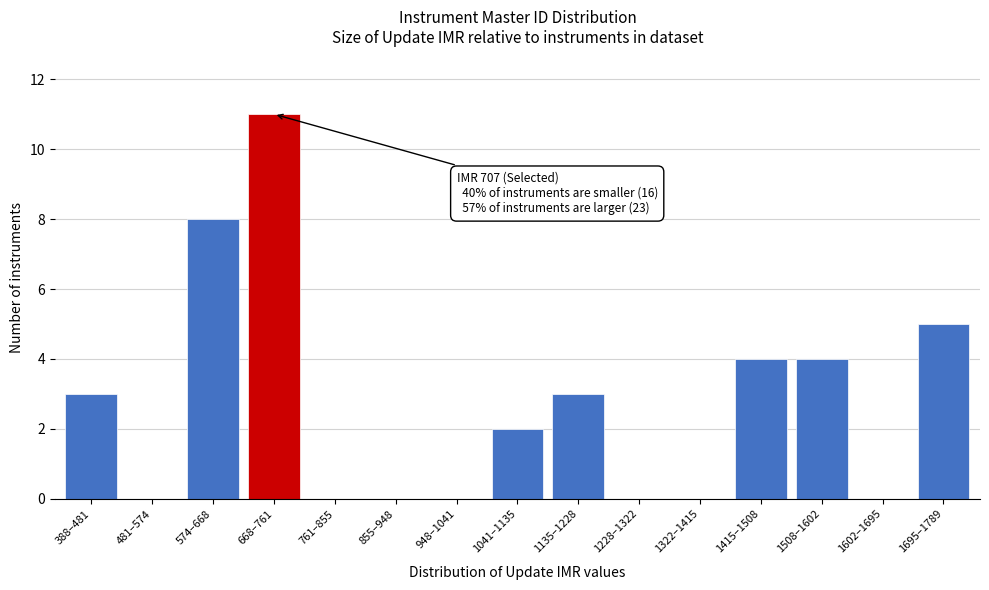

Reading left to right, transcribe all the data shown in this chart.

388–481=3	481–574=0	574–668=8	668–761=11	761–855=0	855–948=0	948–1041=0	1041–1135=2	1135–1228=3	1228–1322=0	1322–1415=0	1415–1508=4	1508–1602=4	1602–1695=0	1695–1789=5